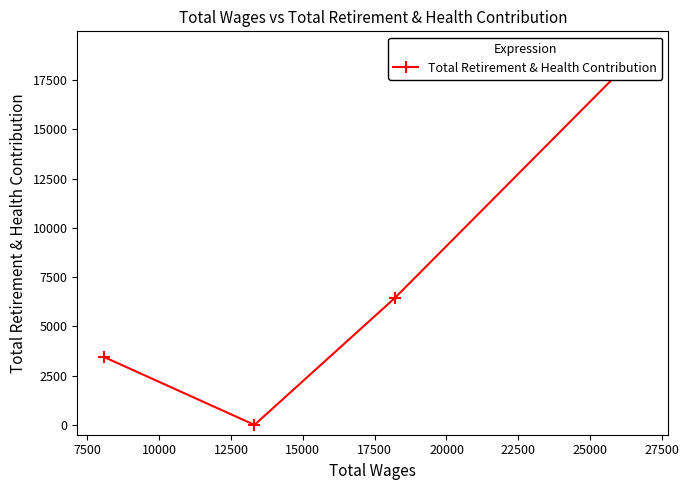

How many points are lower than both their immediate neighbors (excluding endpoints)?

1